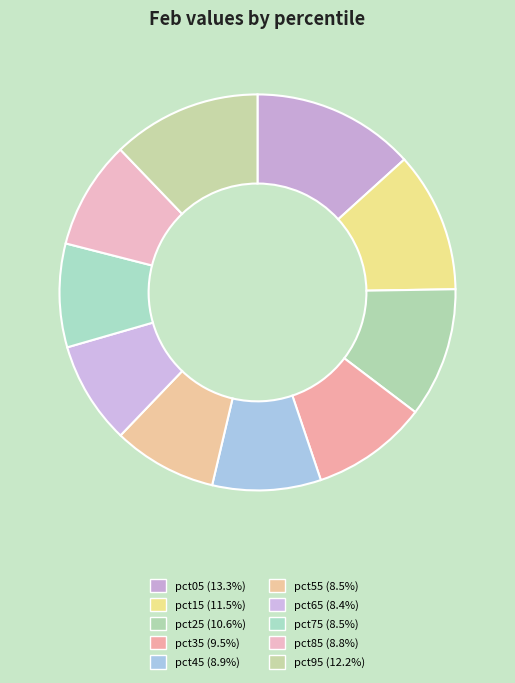

Which slice is the smallest?

pct65